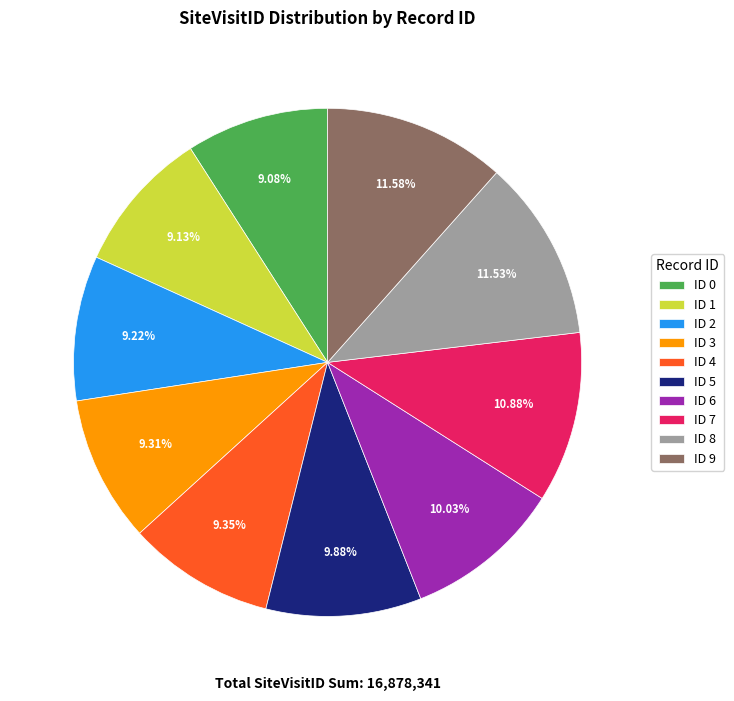

To the nearest percent, what percentage of the pie is ID 9?

12%